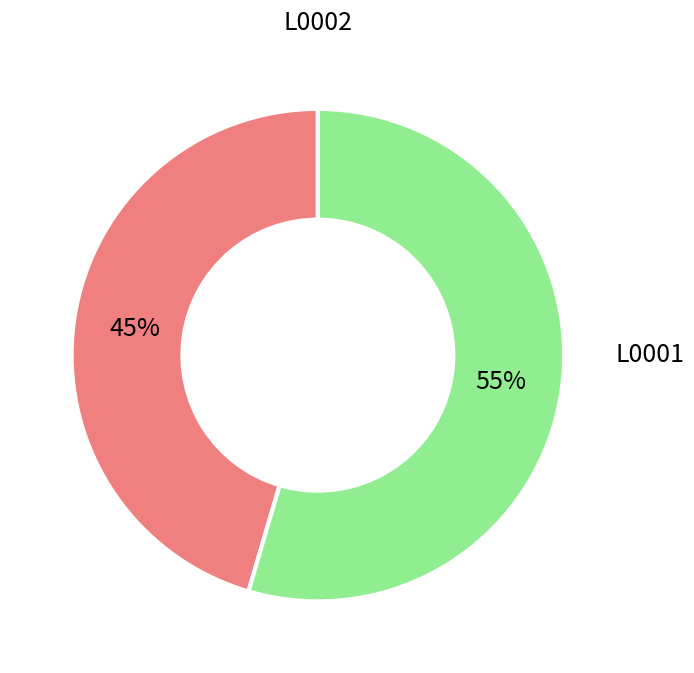

Is there a majority slice in this chart?

Yes